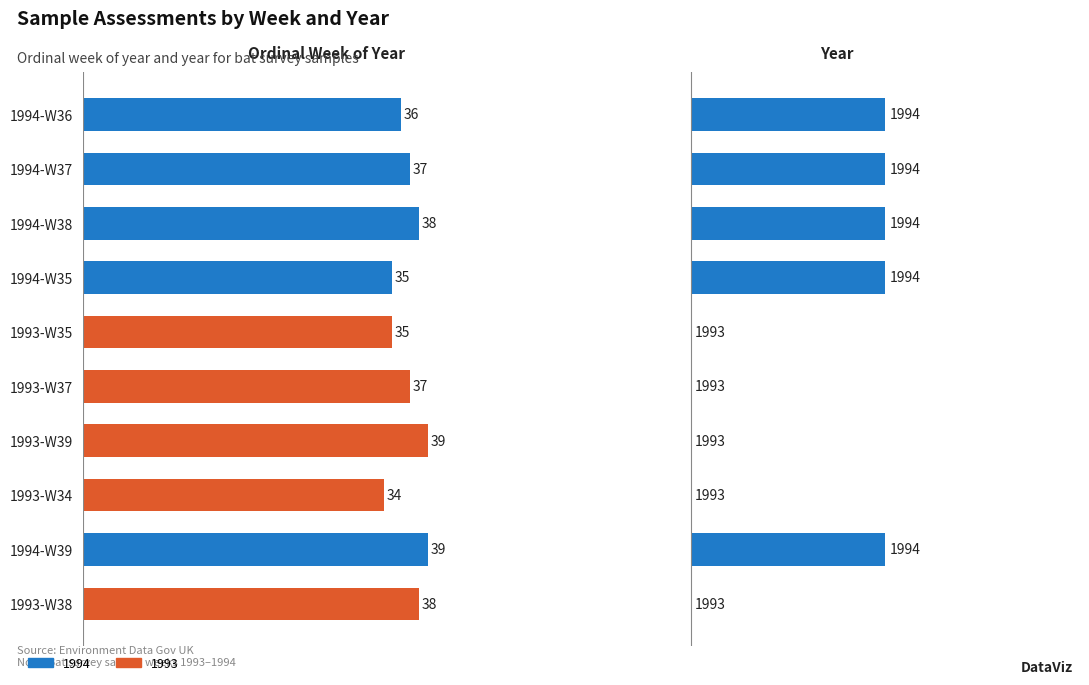

What is the value of the Year bar at the 1st from the left?

1